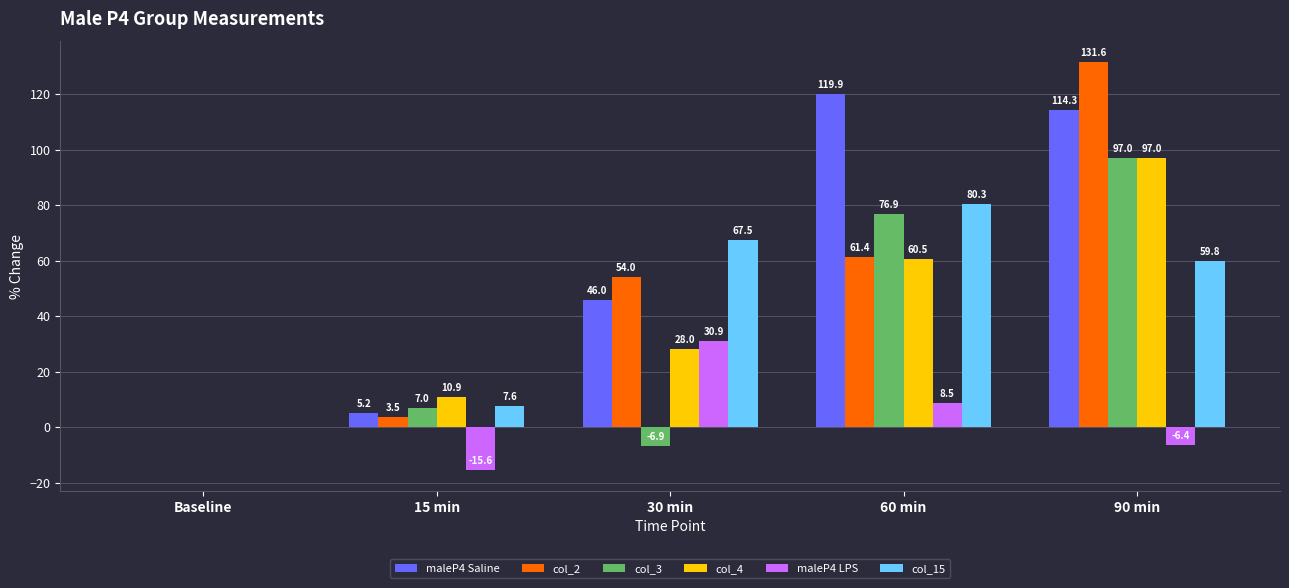

At which label is col_15 closest to 40?

90 min